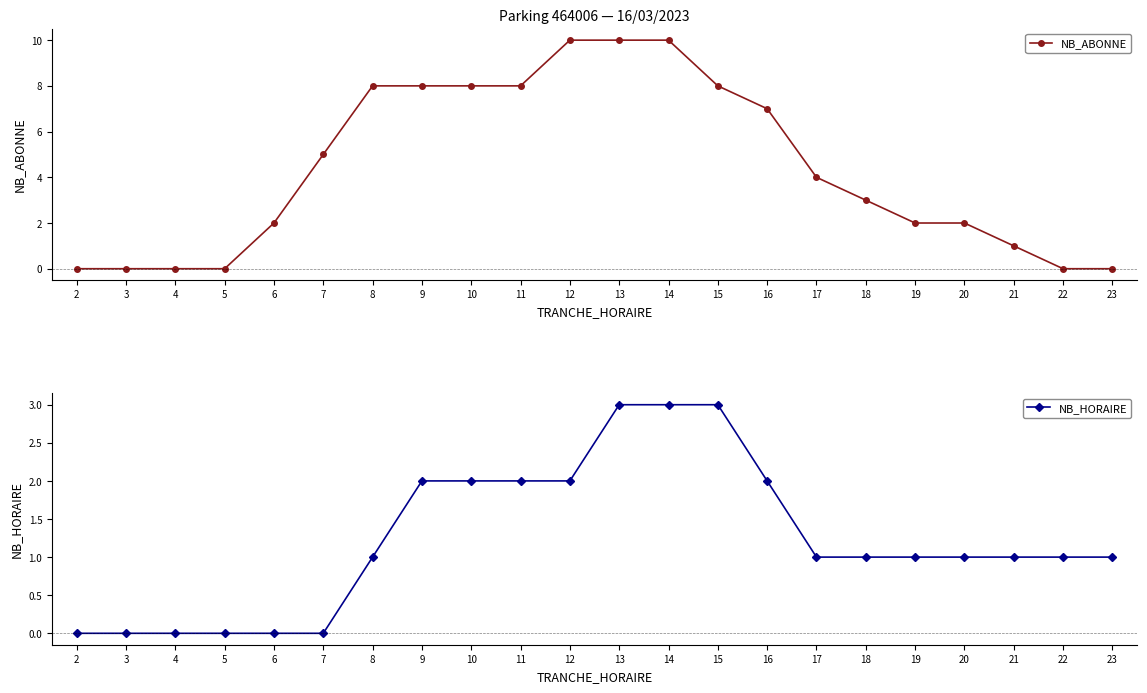

List the labels in order of NB_ABONNE value, smallest first.

2, 3, 4, 5, 22, 23, 21, 6, 19, 20, 18, 17, 7, 16, 8, 9, 10, 11, 15, 12, 13, 14